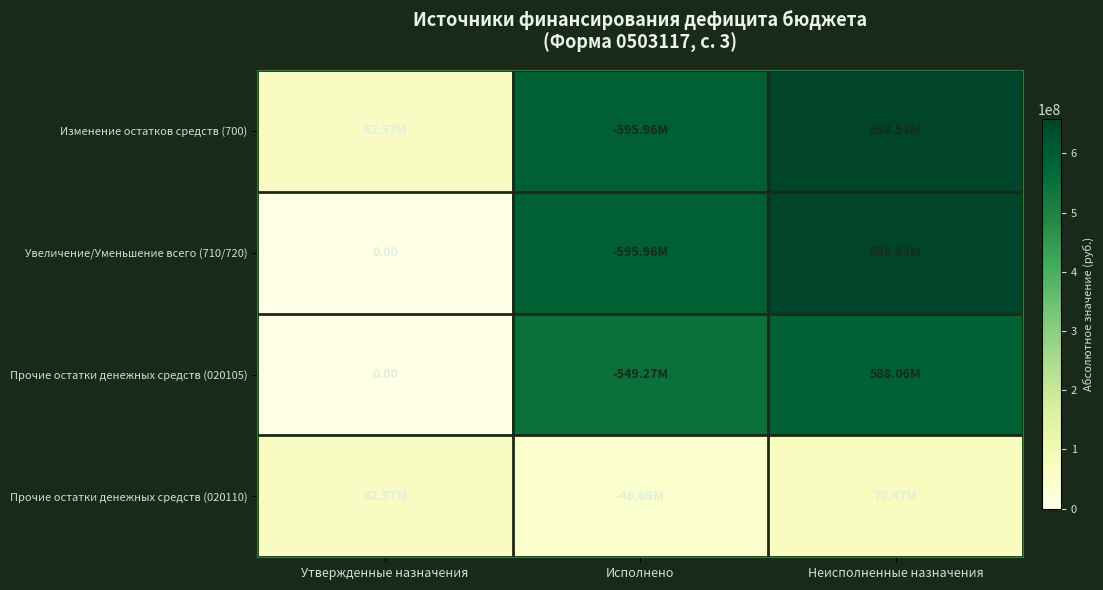

What is the maximum value for Прочие остатки денежных средств (020105)?

588056028.1